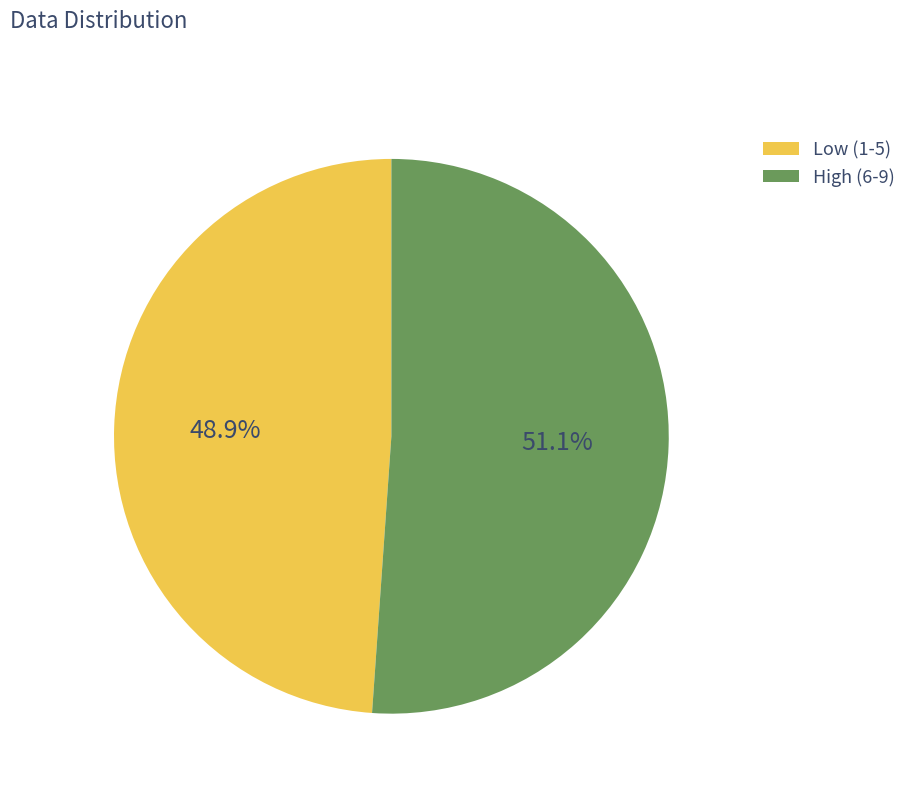

Rank the categories by value from lowest to highest.

Low (1-5), High (6-9)